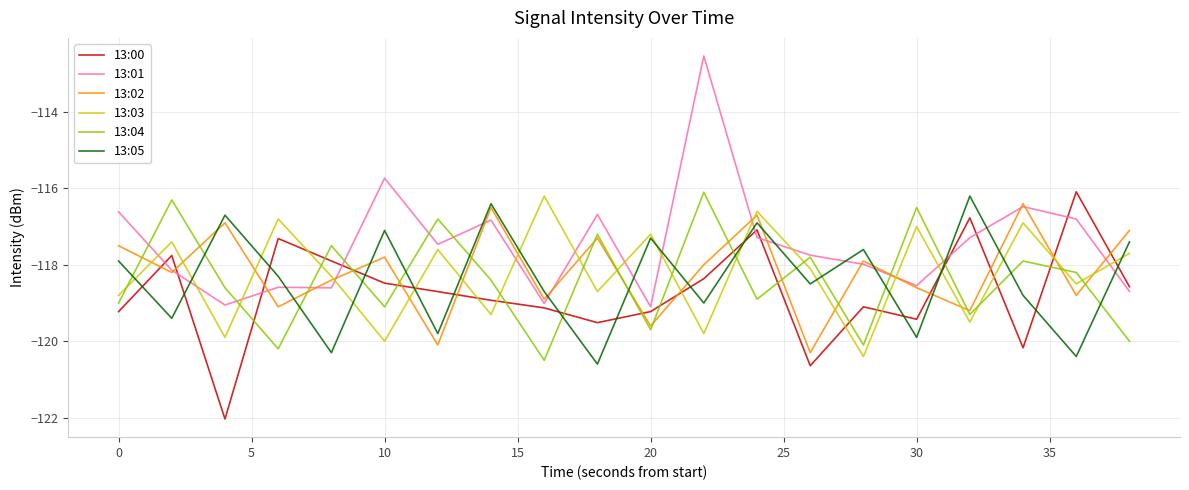

Which series has the largest total across all categories?

13:01